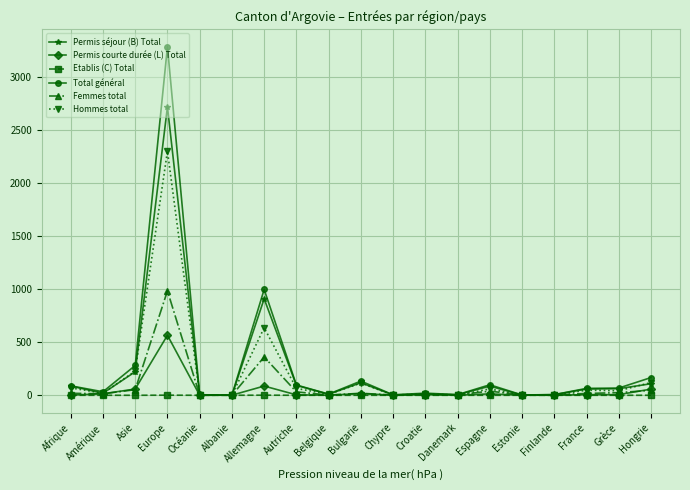

At which label does Hommes total reach its peak?

Europe